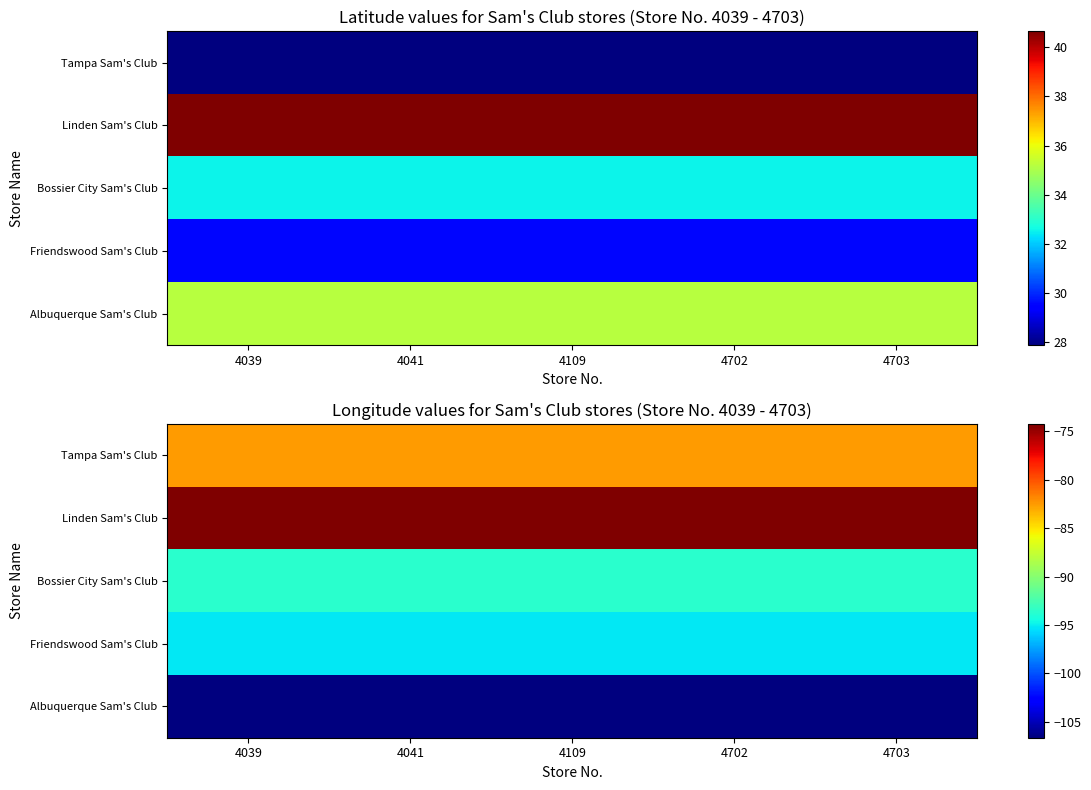

Which series changed the most between 4041 and 4702?

Tampa Sam's Club